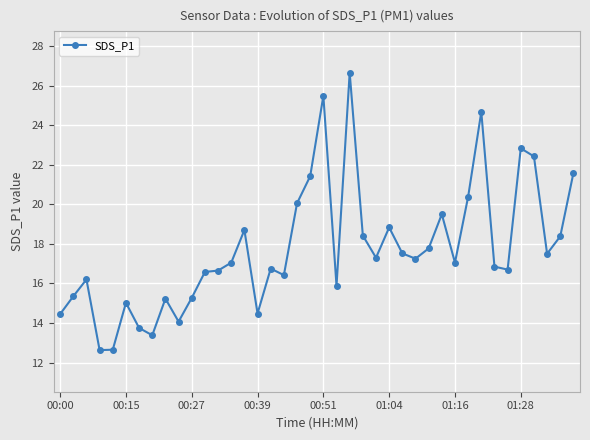

How many categories are shown in the chart?

40